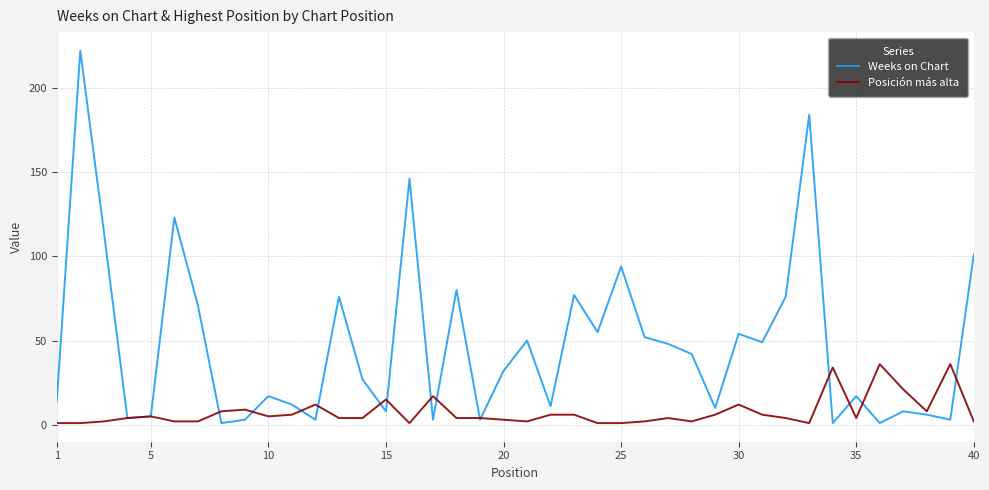

What is the highest value of the Weeks on Chart series?

222